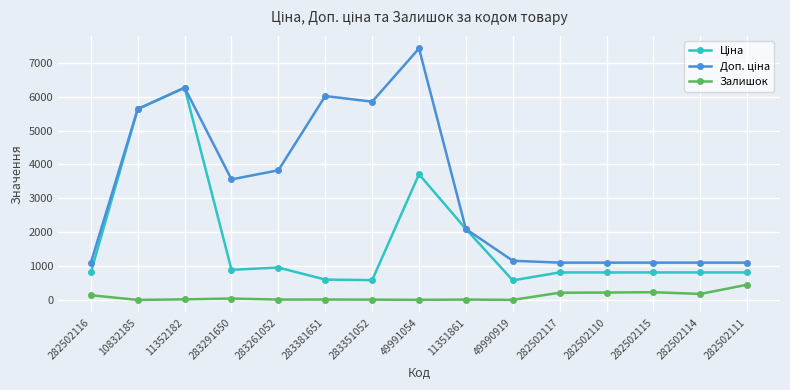

At which category is the sum across all series the highest?

11352182